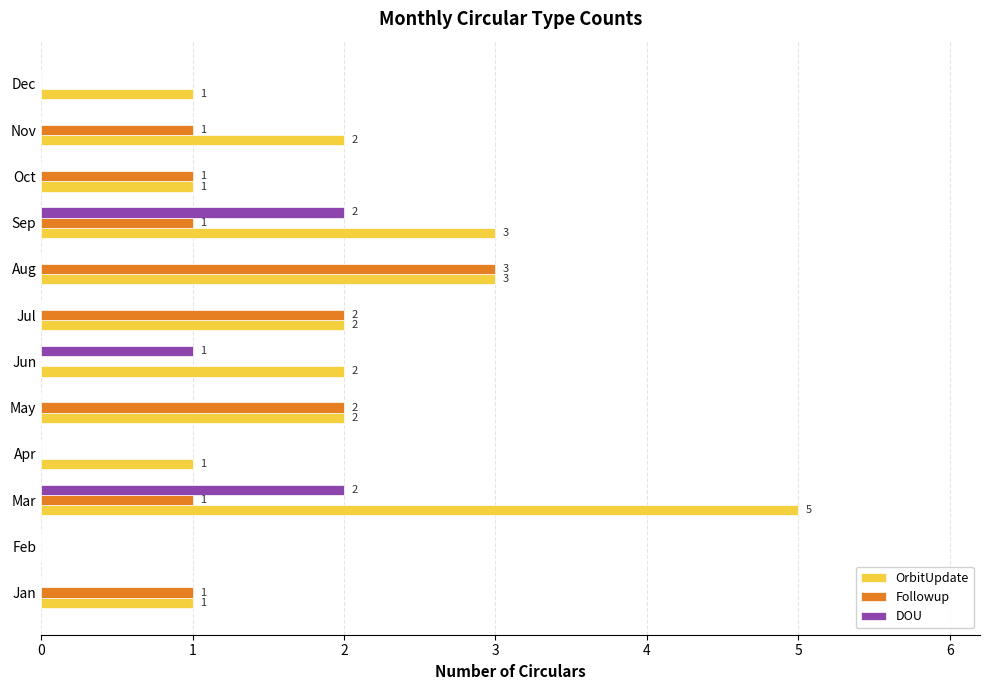

What is the sum of the OrbitUpdate values at Feb and Sep?

3